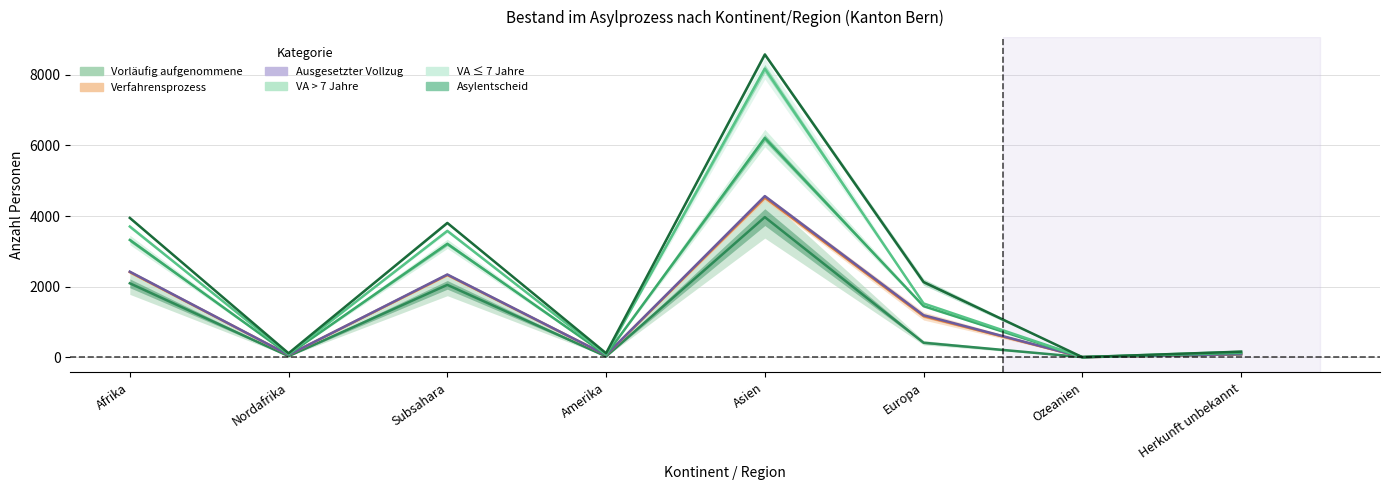

What is the sum of all Personen im Verfahrensprozess values?

10637